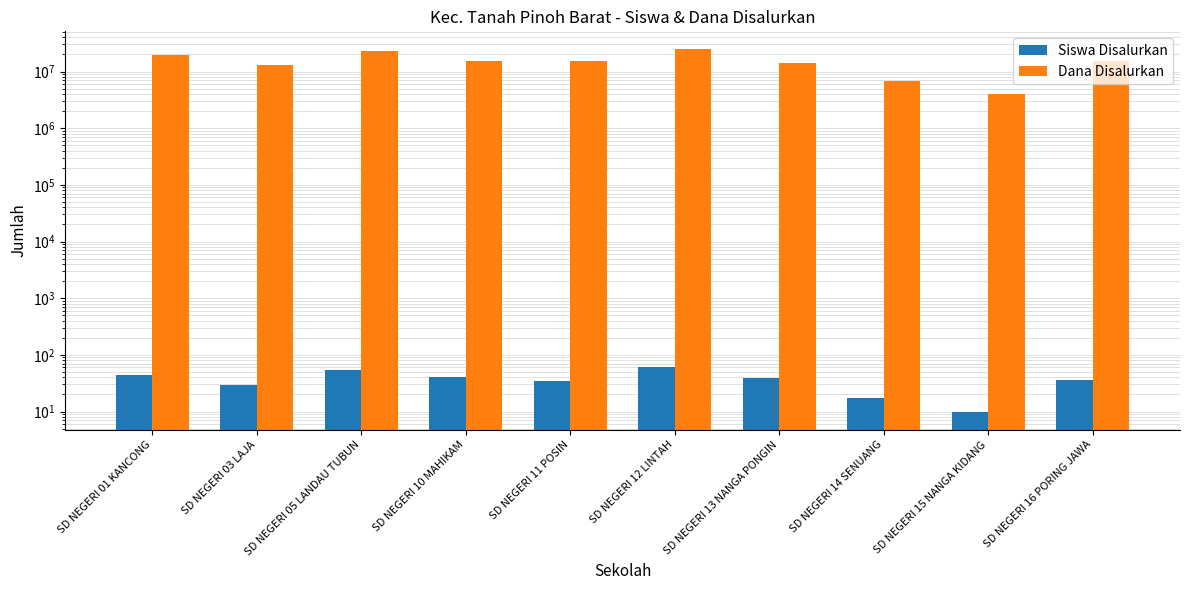

What is the approximate value of Siswa Disalurkan at SD NEGERI 01 KANCONG, to the nearest 5?

45